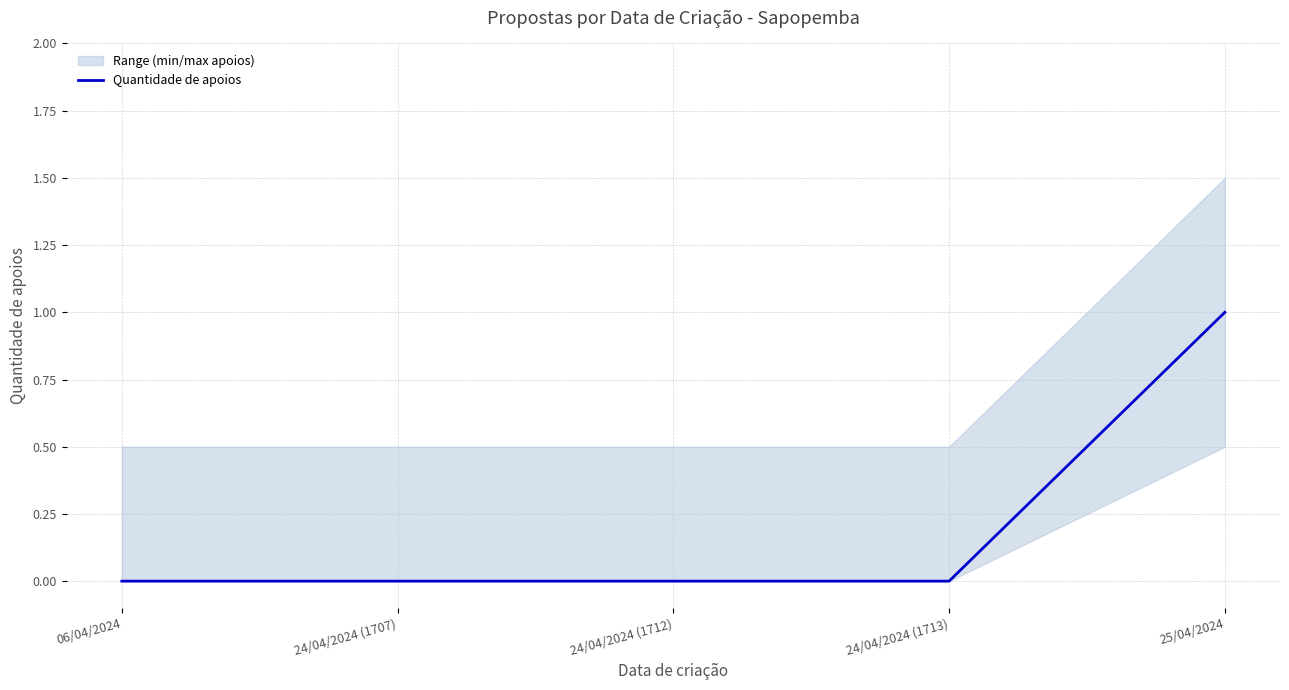

At which category does the chart reach its minimum across all series?

06/04/2024